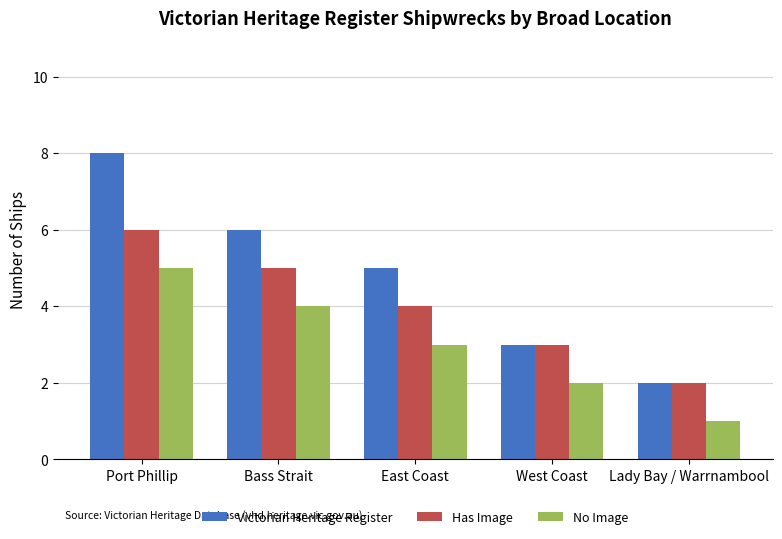

At which category is the sum across all series the highest?

Port Phillip